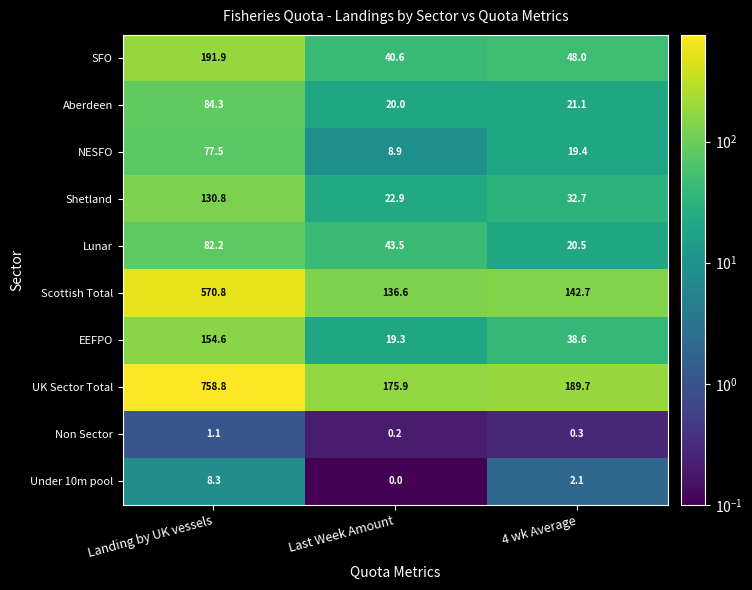

What is the difference between the highest and lowest values at Landing by UK vessels?

757.7